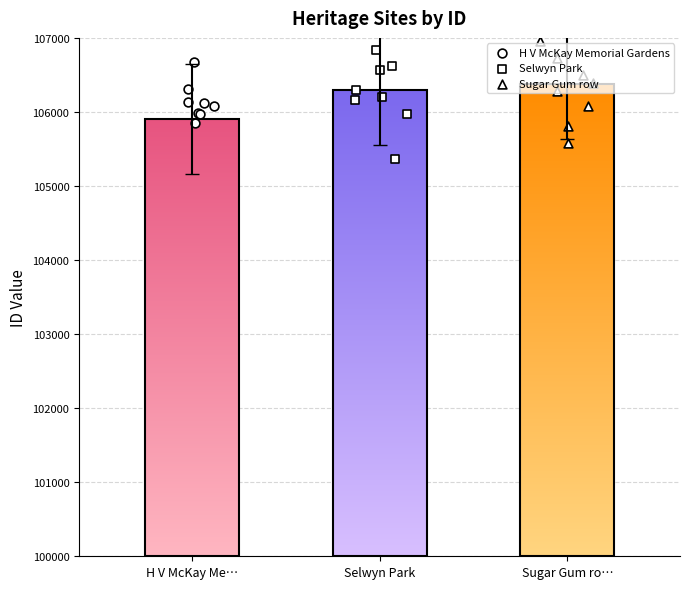

Which series has the largest total across all categories?

Sugar Gum row